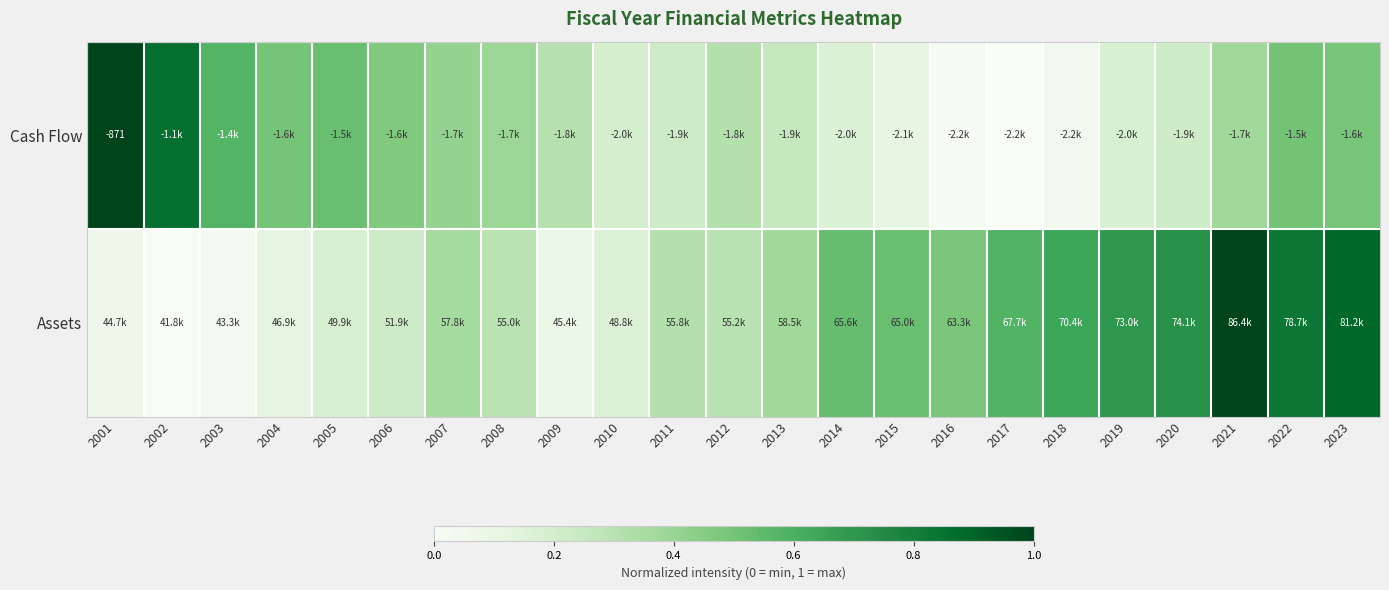

Is it true that Assets equals 0.2 at 2012?

False